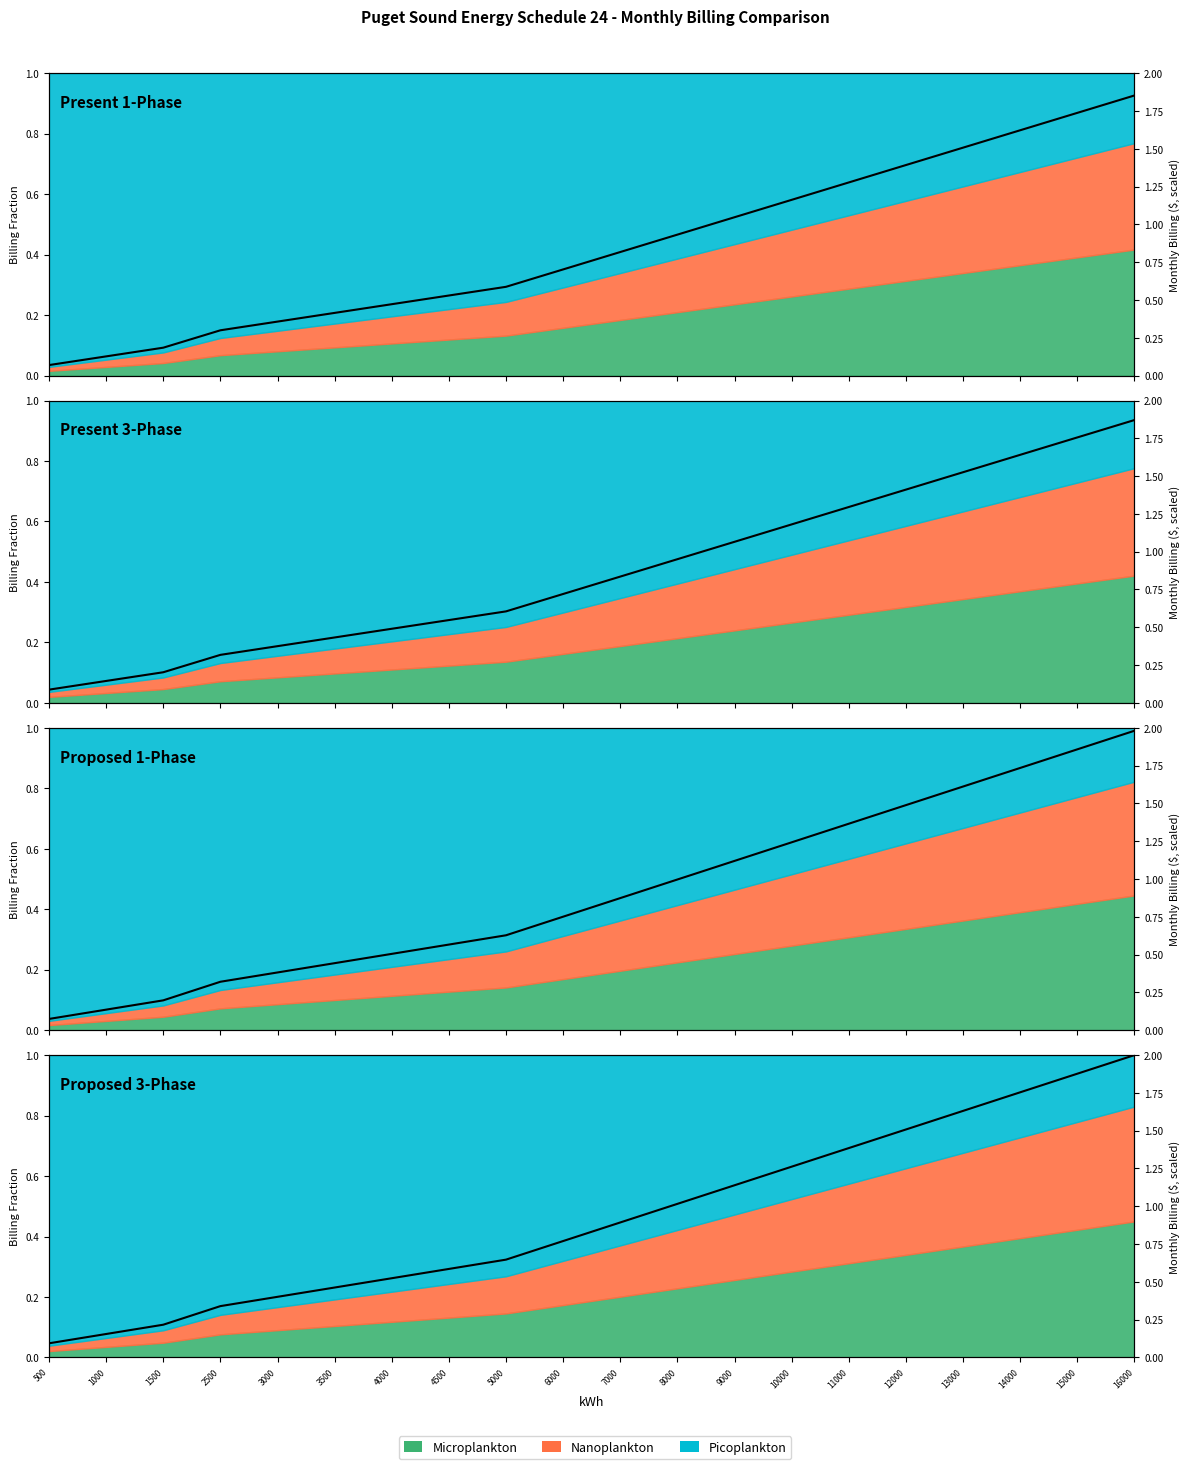

At which category does the chart reach its peak across all series?

16000